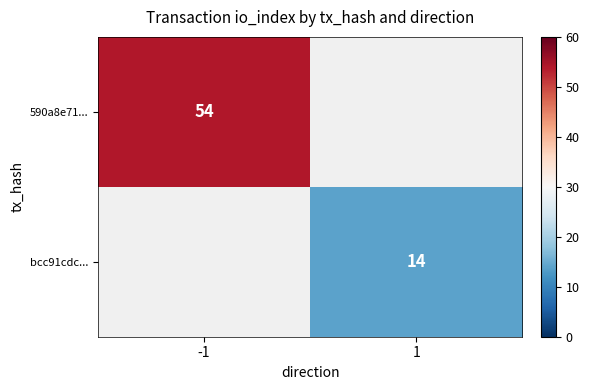

The bcc91cdc... series shows 5.4 at 1. True or false?

False